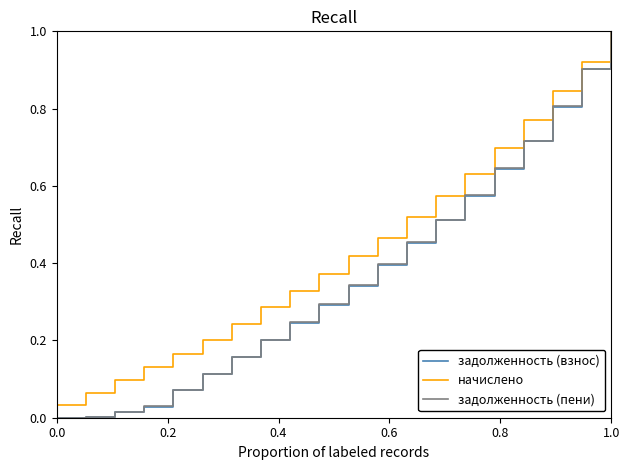

What is the sum of all начислено values?

8.8